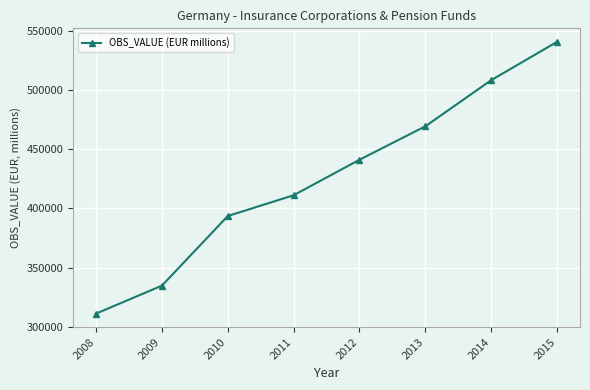

What is the smallest value displayed?

311190